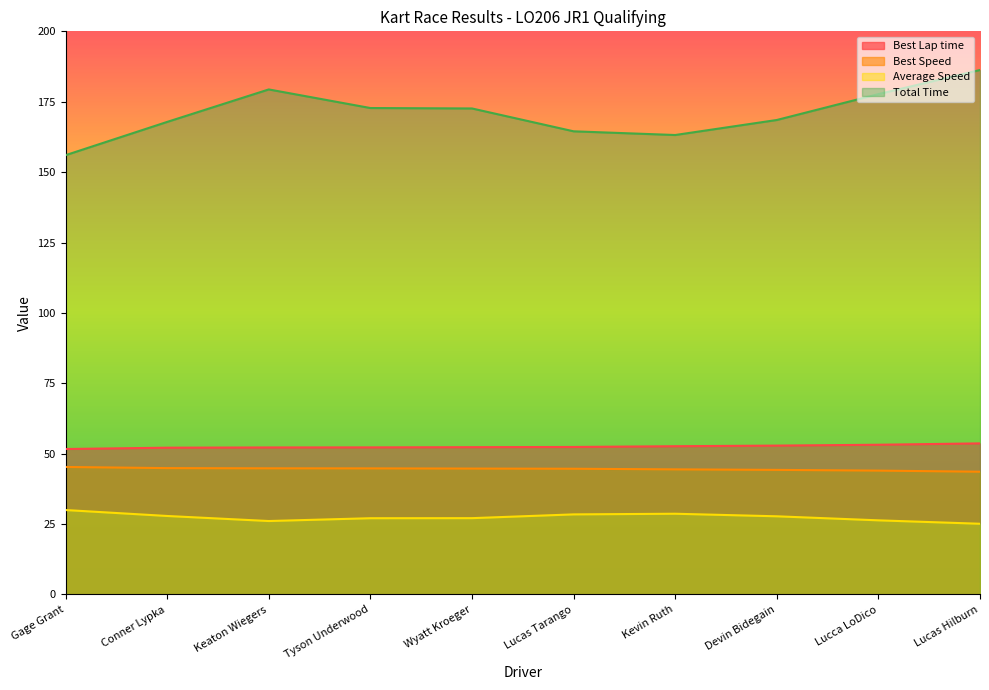

At which category is the sum across all series the highest?

Lucas Hilburn